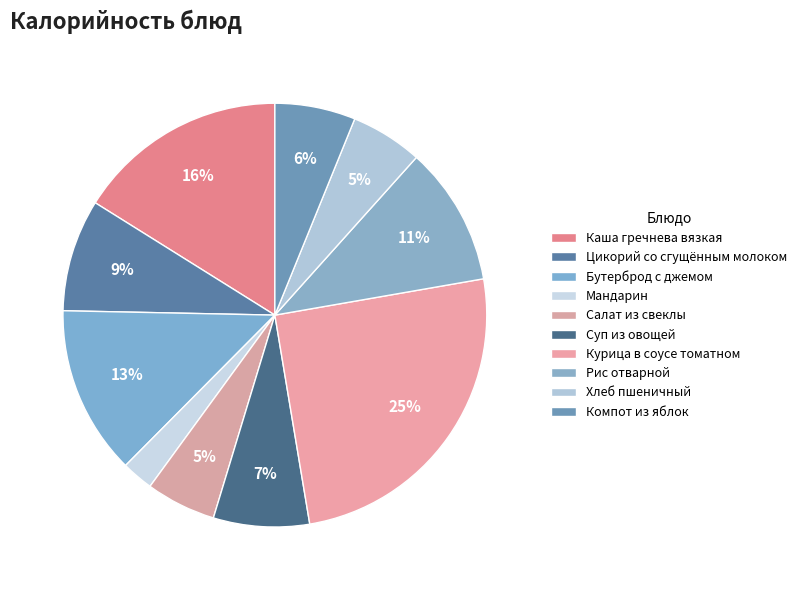

Between Бутерброд с джемом and Суп из овощей, which is larger?

Бутерброд с джемом